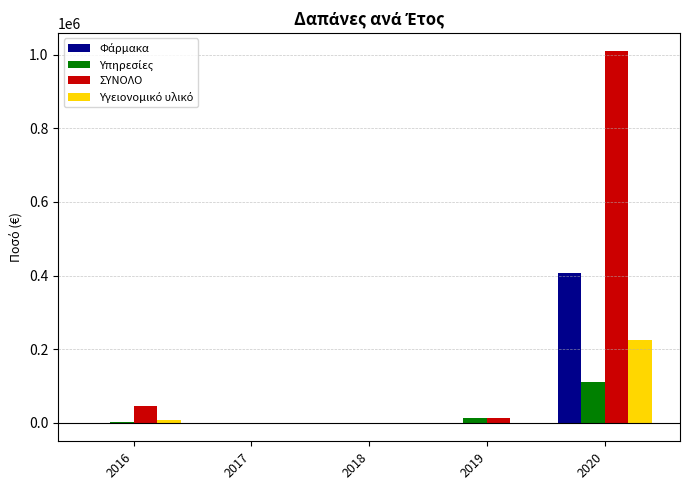

Between 2016 and 2020, which series saw the biggest shift?

ΣΥΝΟΛΟ